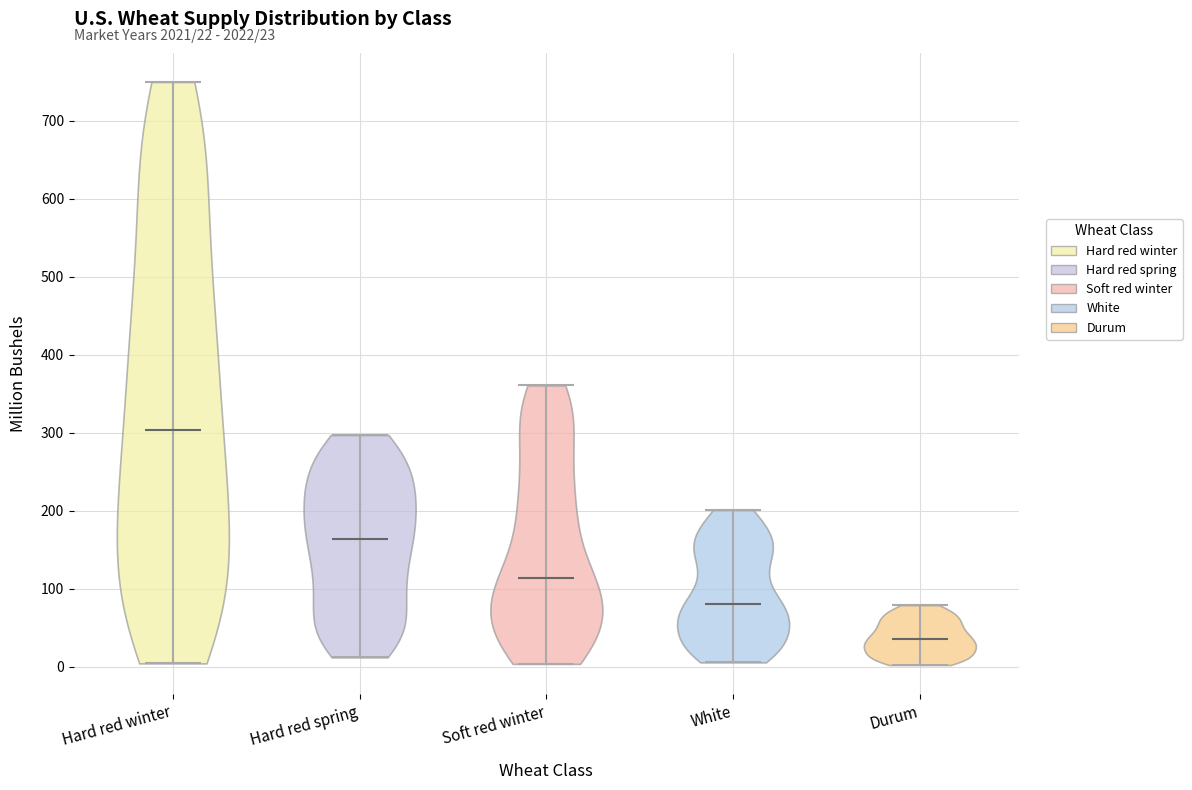

Which violin has the highest median line?

Hard red winter